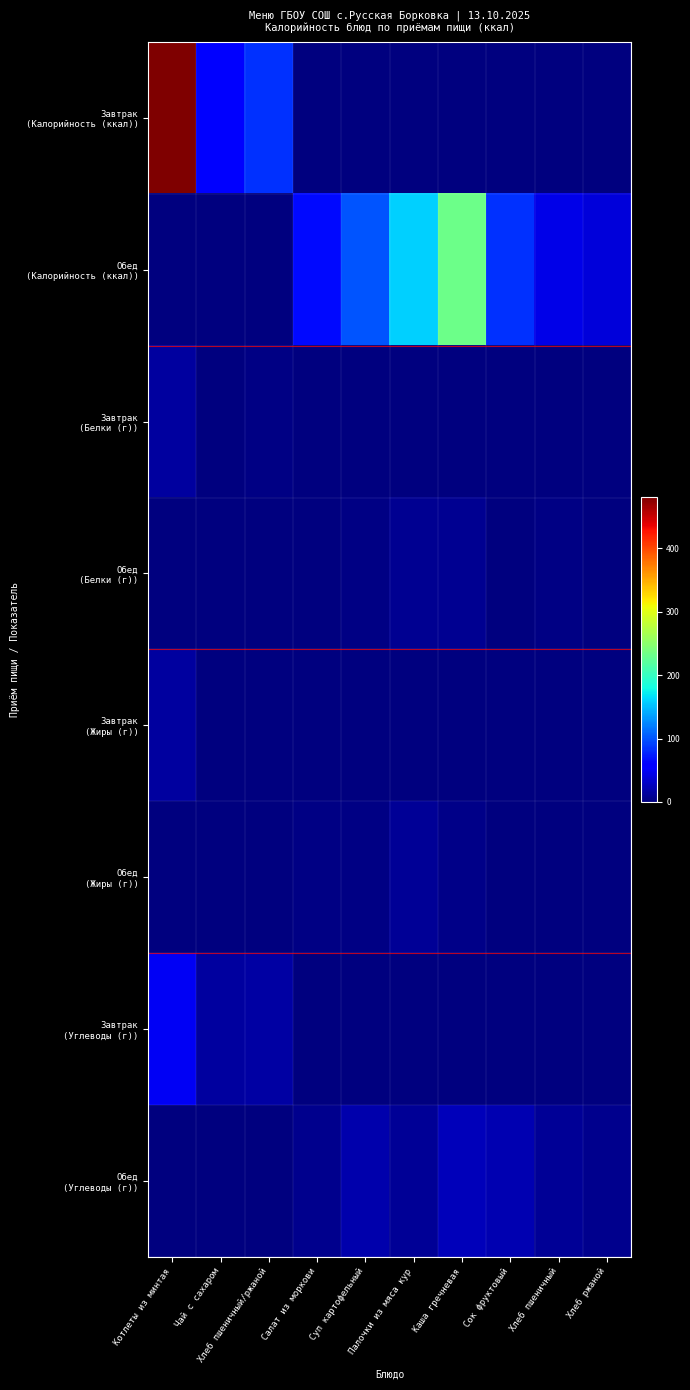

At which category is the sum across all series the highest?

Котлеты из минтая